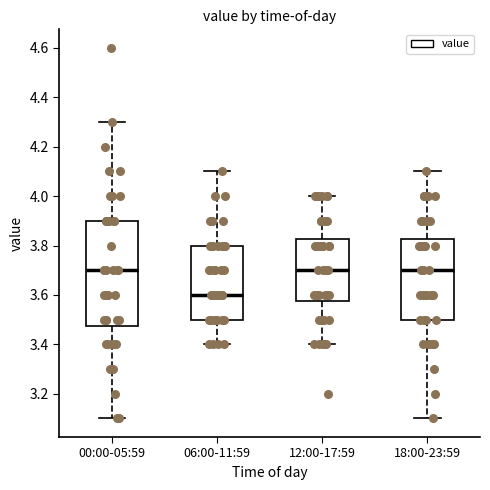

Where does the lower whisker of the box for 18:00-23:59 end on the y-axis? The values are not printed on the chart, so give them approximately, as read against the axis.

3.10